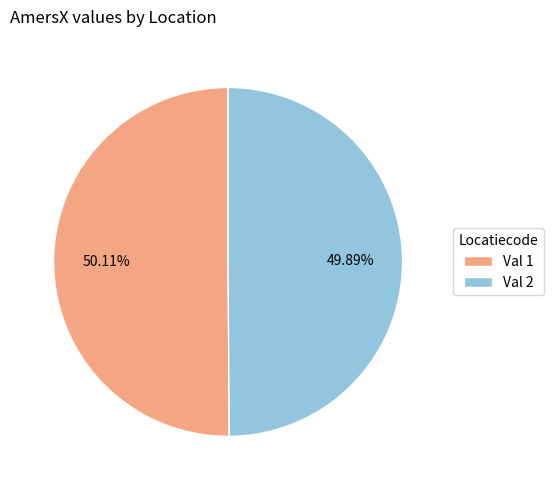

How many slices are in this pie chart?

2